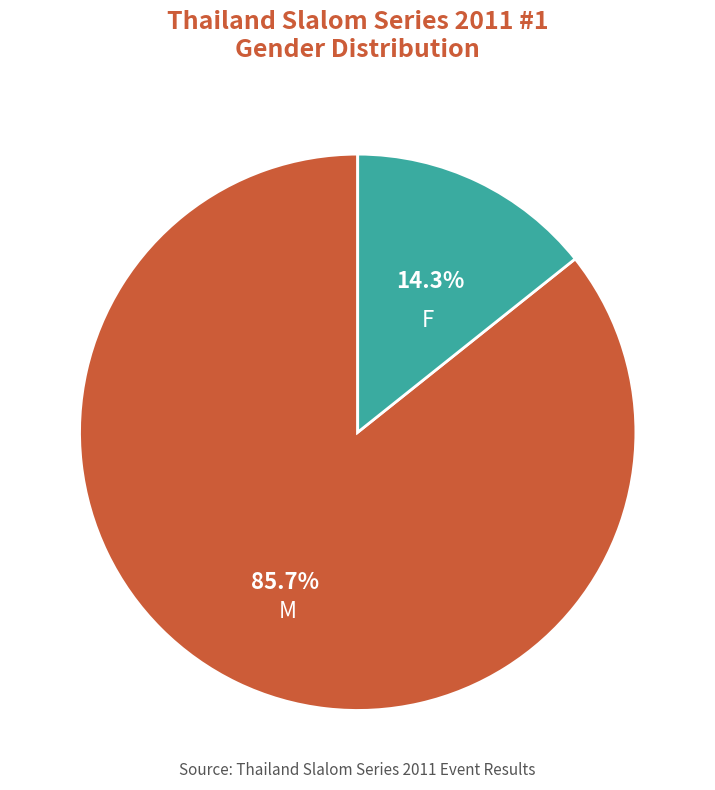

What is the smallest slice in the pie chart?

F